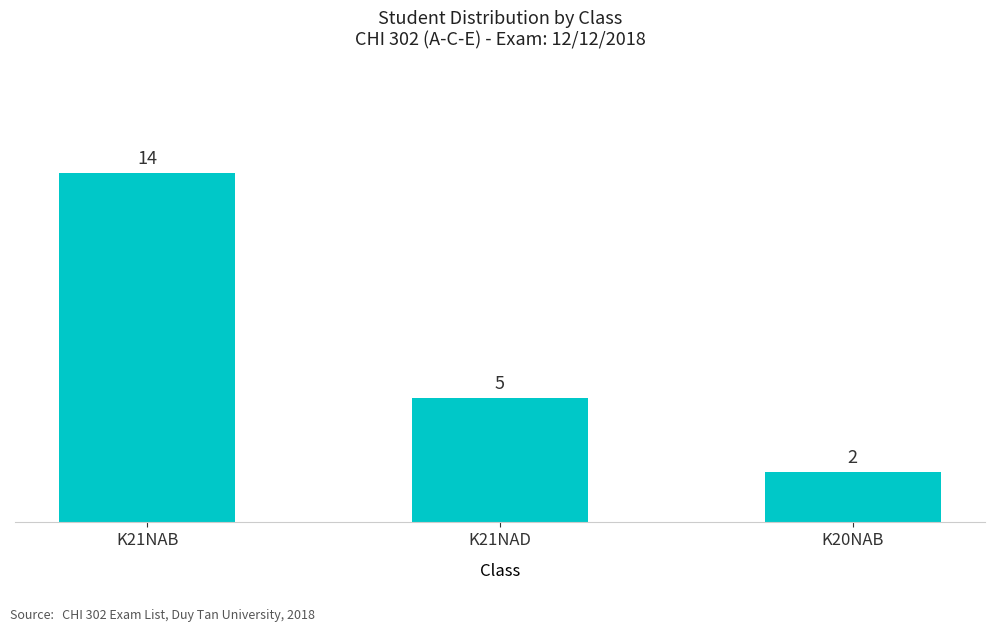

Reading left to right, what are all the values shown in this chart?

K21NAB=14	K21NAD=5	K20NAB=2